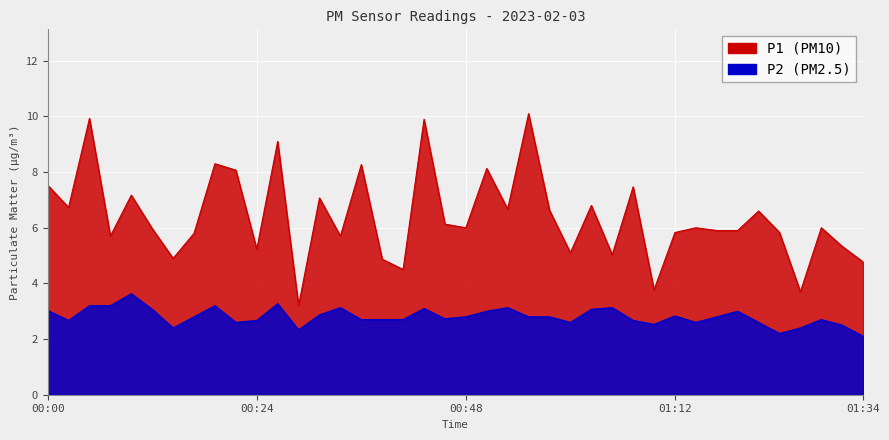

What is the maximum value for P1?

10.1